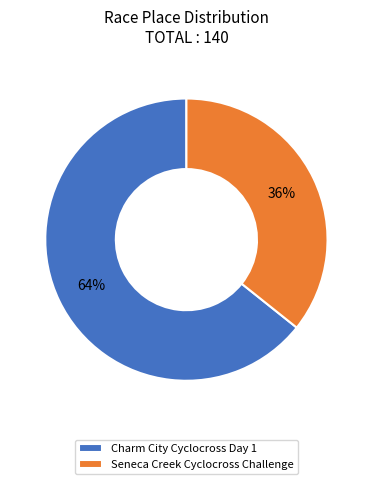

How many slices are in this pie chart?

2